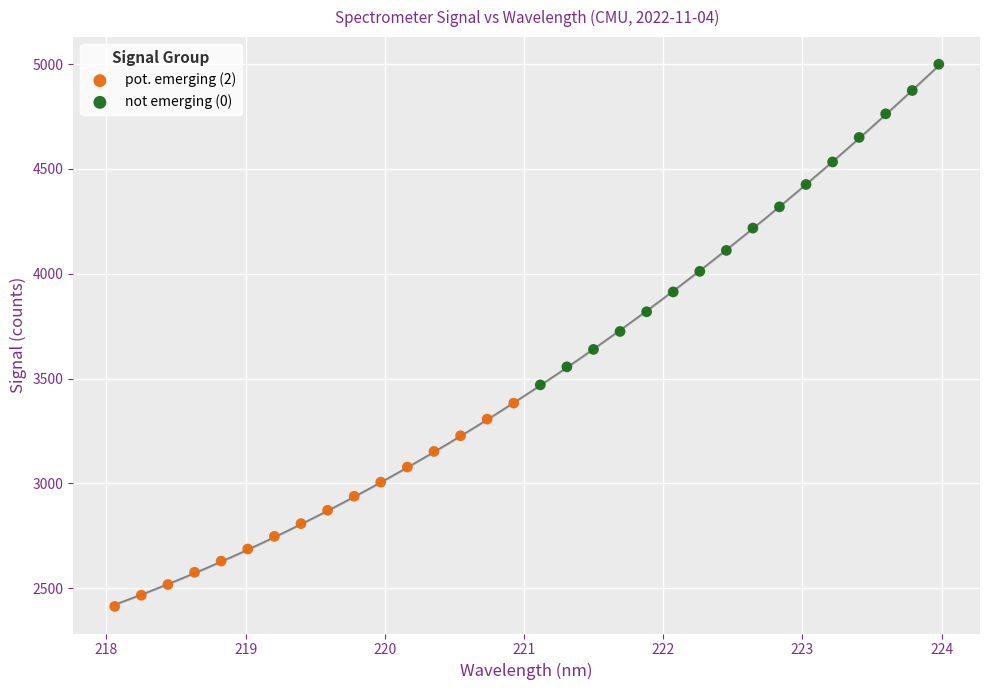

Which series has the largest Y range (max minus min)?

not emerging (0)